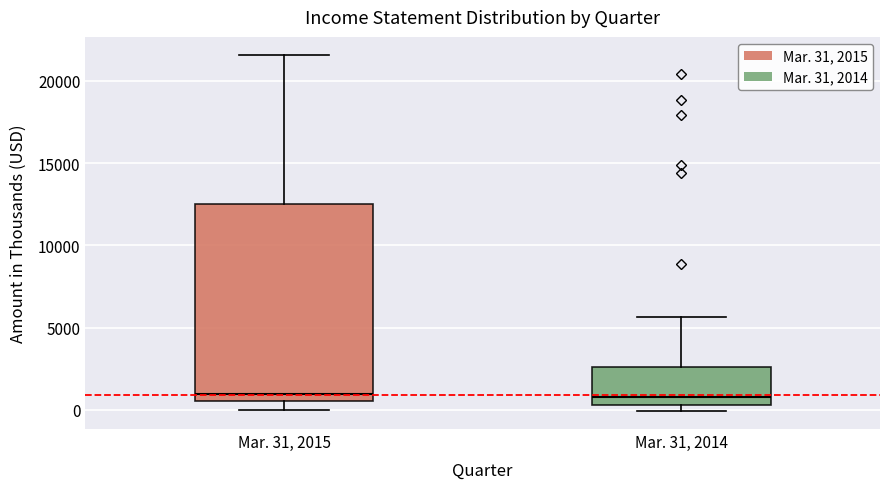

Comparing the boxes themselves (not the whiskers), which one is the tallest?

Mar. 31, 2015